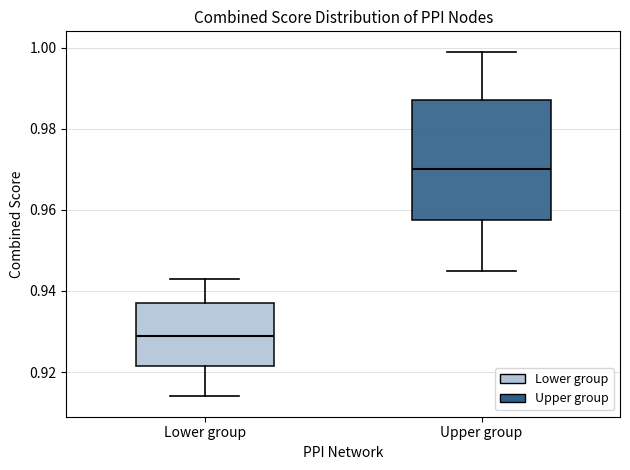

Reading left to right, read every box against the y-axis: the position of its median line, the range the box covers, and the ends of its whiskers. The values are not printed on the chart, so give them approximately, as read against the axis.

Lower group: median 0.930, box 0.922 to 0.938, whiskers 0.914 to 0.944
Upper group: median 0.970, box 0.958 to 0.988, whiskers 0.946 to 1.000